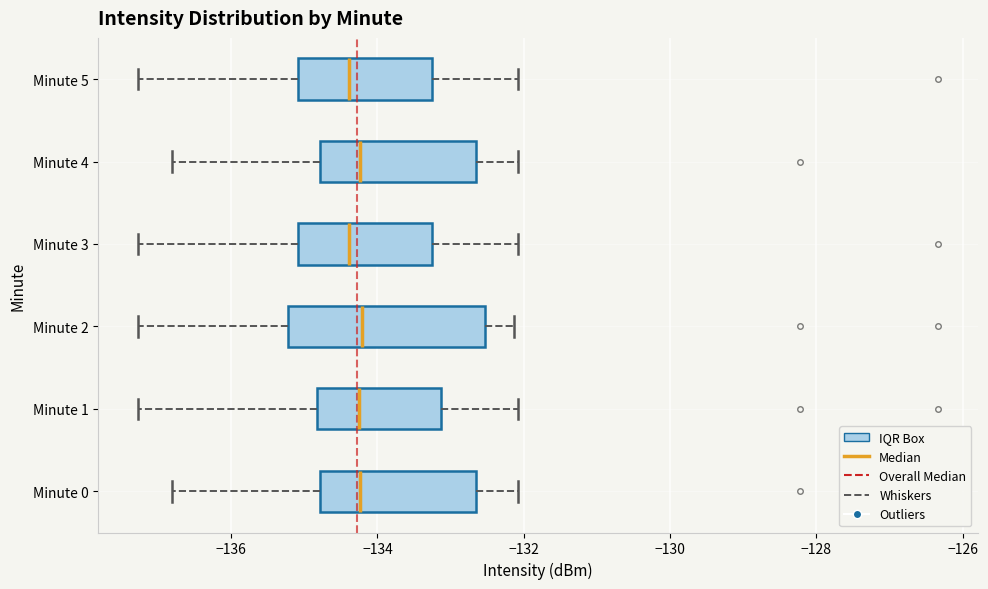

Which box is the widest, from its left edge to its right edge?

Minute 2